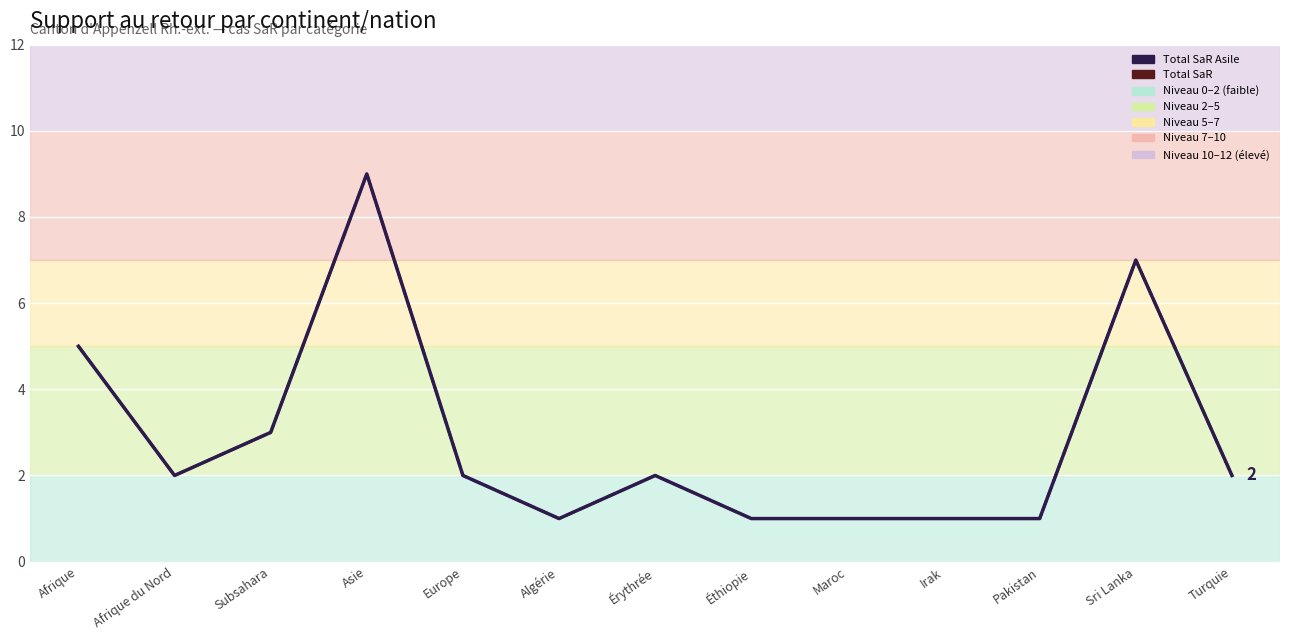

What is the label of the 5th point from the left?

Europe